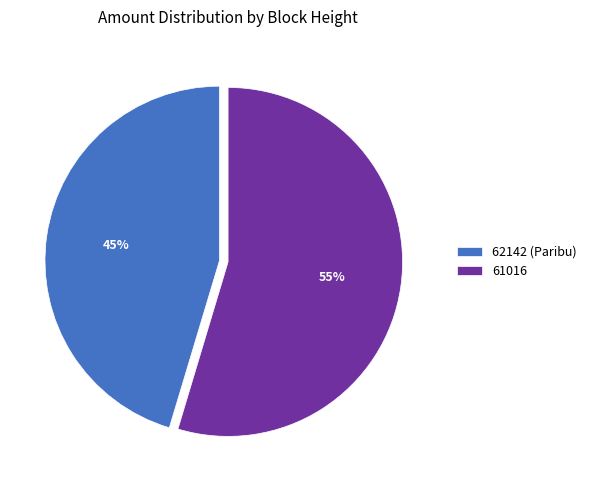

To the nearest percent, what is the average slice percentage?

50%